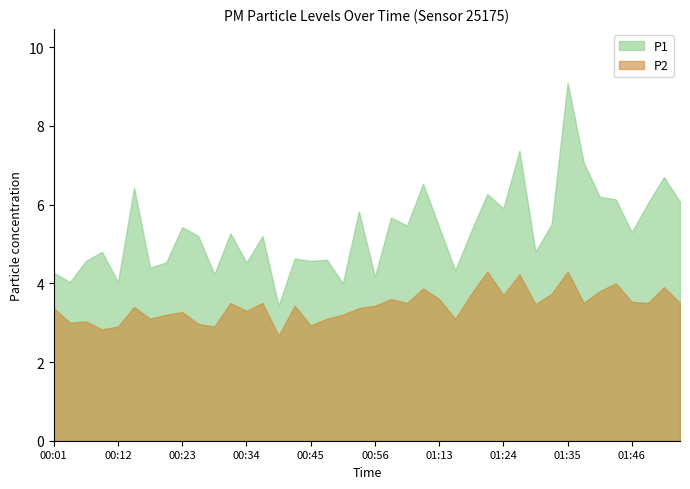

Which series has the largest total across all categories?

P1